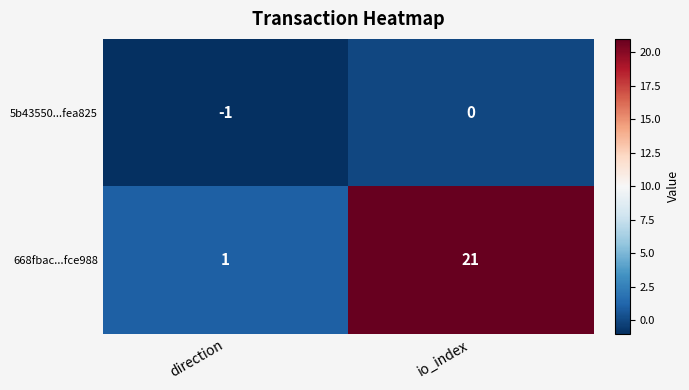

Is it true that 668fbac...fce988 equals 1 at direction?

True